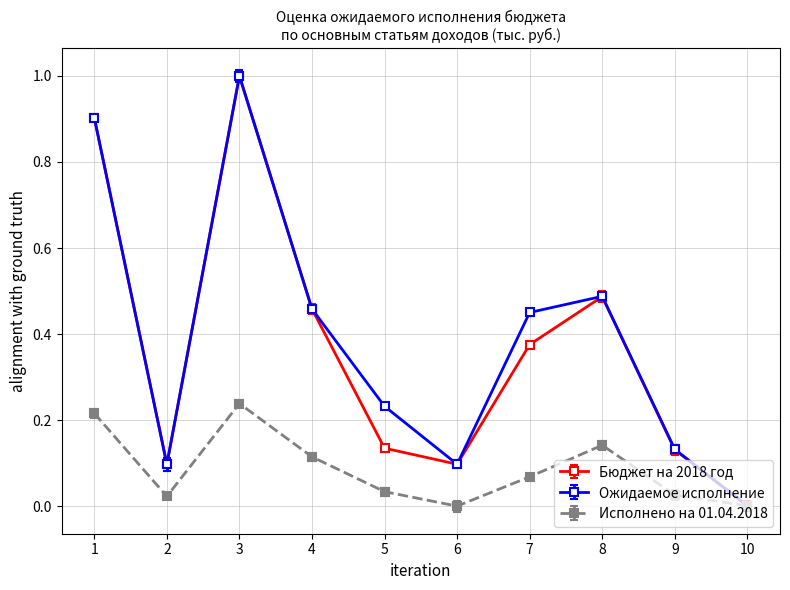

What is the maximum value shown in the chart?

1.0